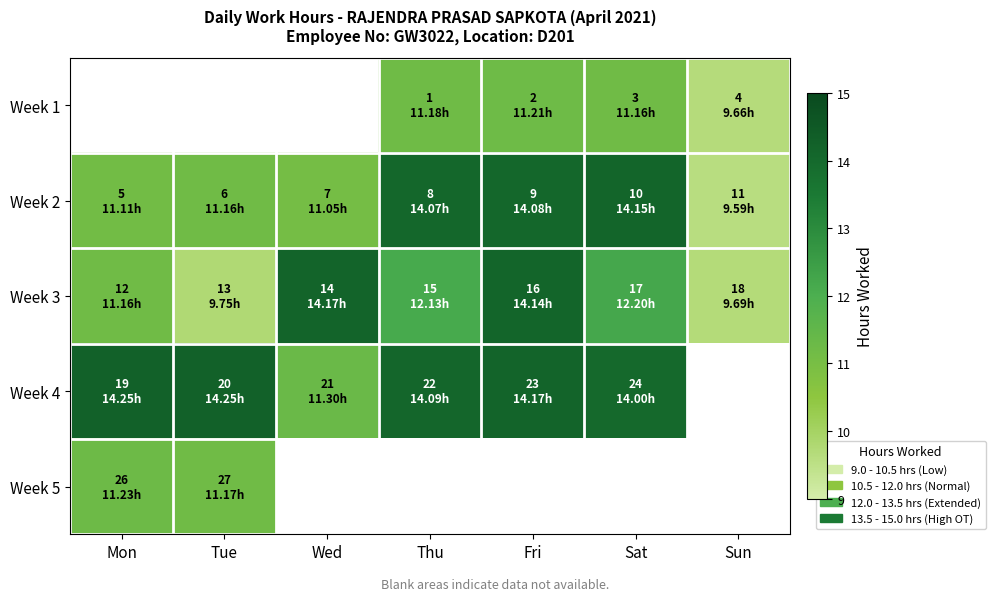

How many distinct data groups are displayed?

5